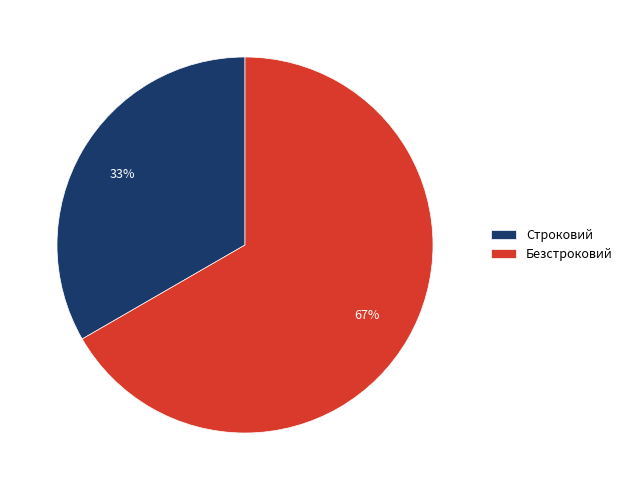

The Строковий slice represents 47% of the pie. True or false?

False